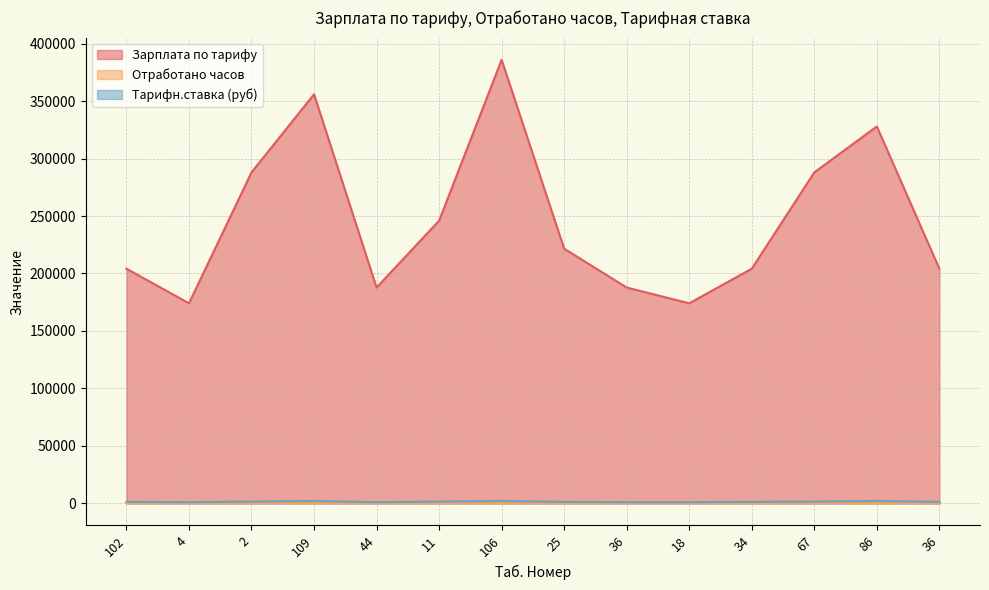

True or false: Отработано часов and Зарплата по тарифу cross at least once.

False